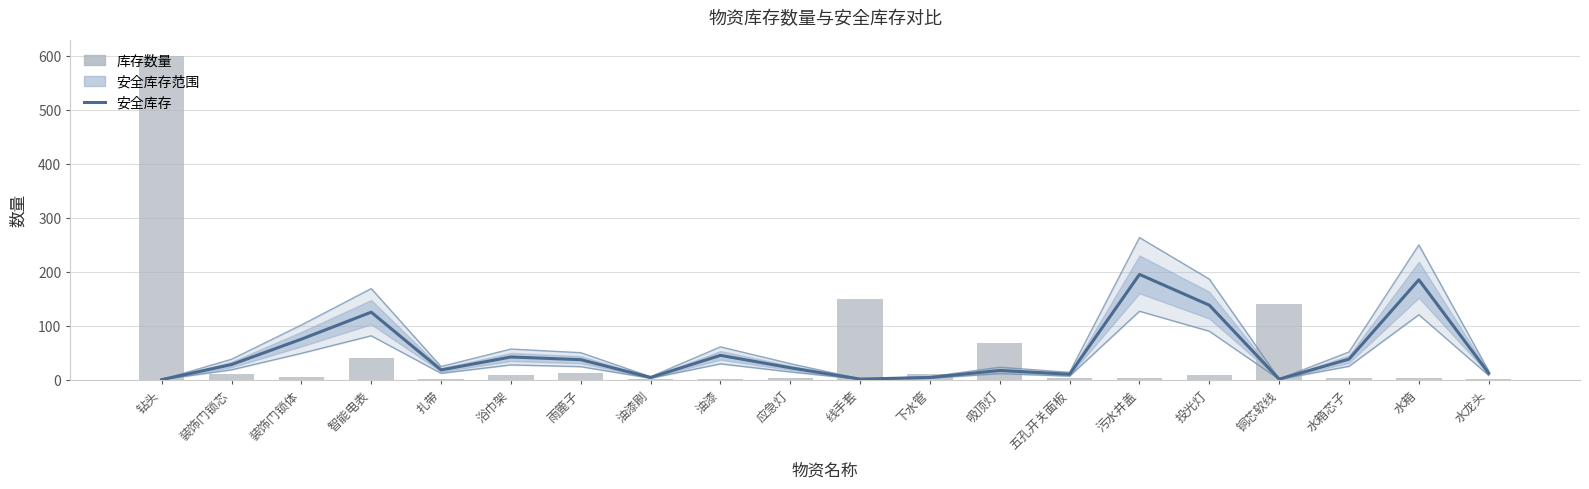

Is it true that 安全库存 equals 4.0 at 油漆刷?

True